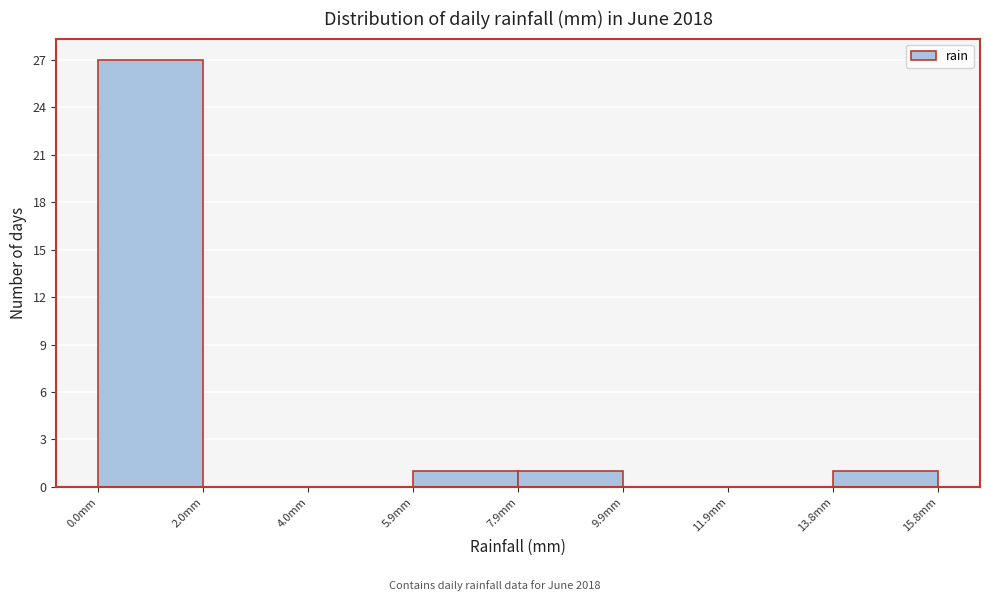

Reading left to right, transcribe this chart: for each bar, give the range it covers on the x-axis and its height. Neither the bar edges nor the heights are printed on the chart, so give them approximately, as read against the axes.

0.0 to 2.0: 27
2.0 to 4.0: 0
4.0 to 6.0: 0
6.0 to 8.0: 1
8.0 to 9.8: 1
9.8 to 11.8: 0
11.8 to 13.8: 0
13.8 to 15.8: 1